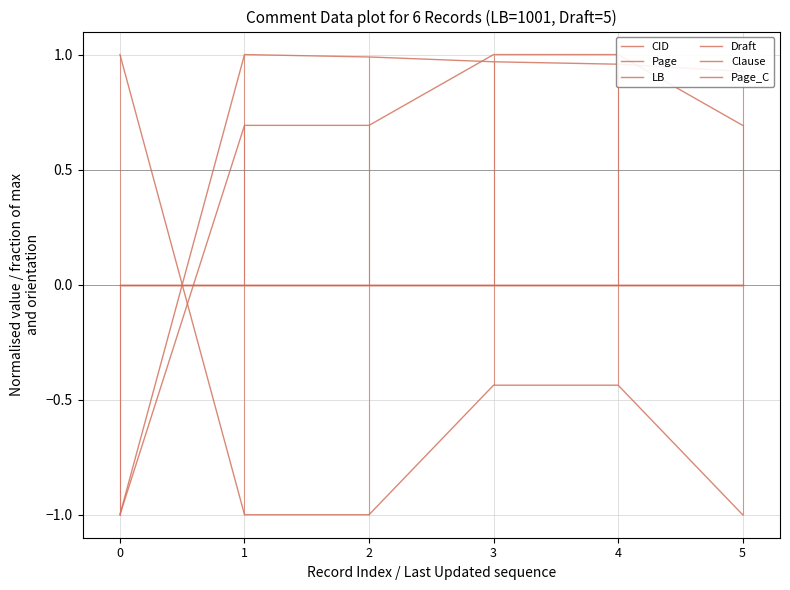

Rank the categories by Page value from highest to lowest.

0, 3, 4, 1, 2, 5